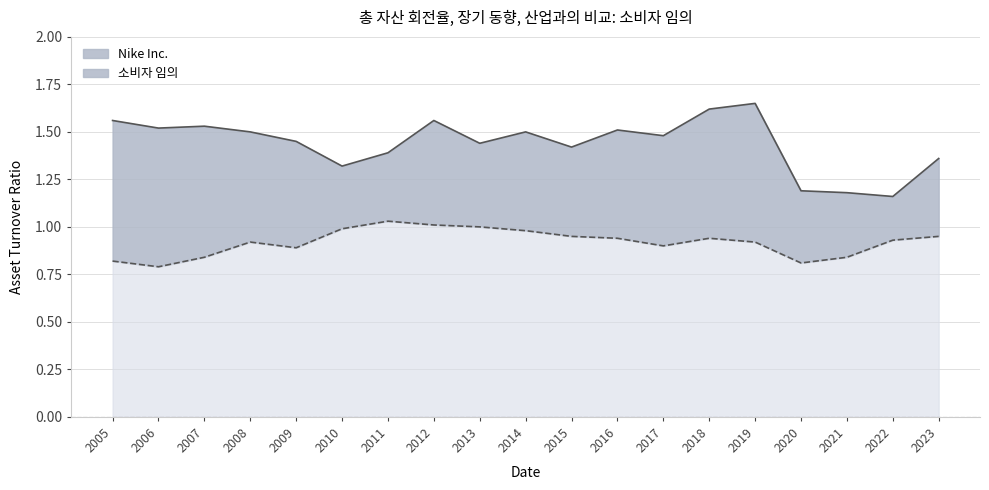

At how many categories does at least one series exceed 1?

19